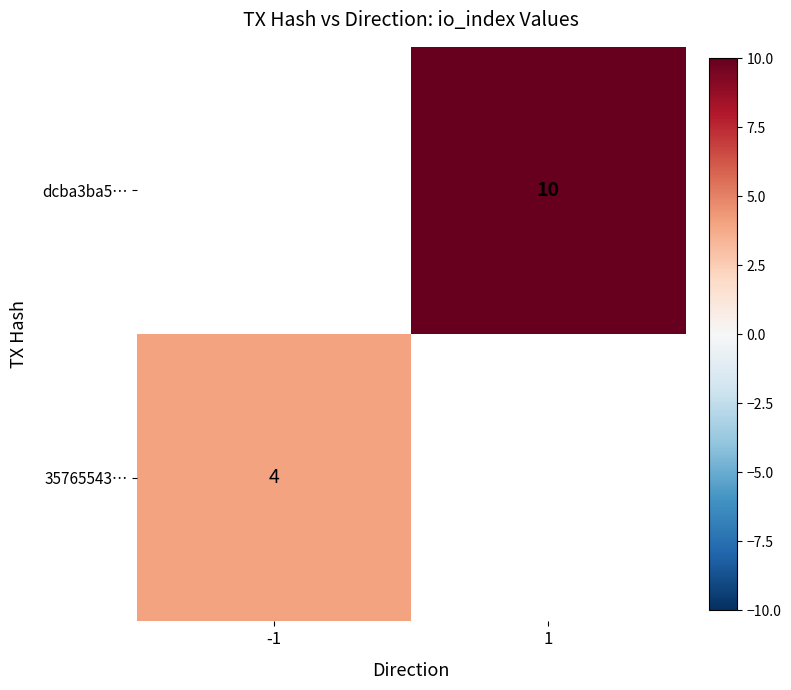

True or false: dcba3ba5… has a value of 14.0 at 1.

False